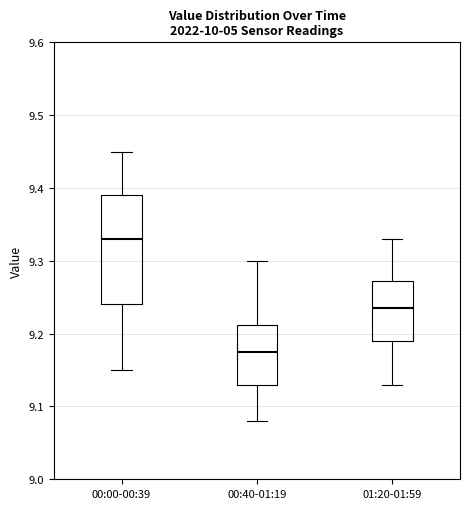

Where is the lower edge of the box for 00:00-00:39 on the y-axis? The values are not printed on the chart, so give them approximately, as read against the axis.

9.24